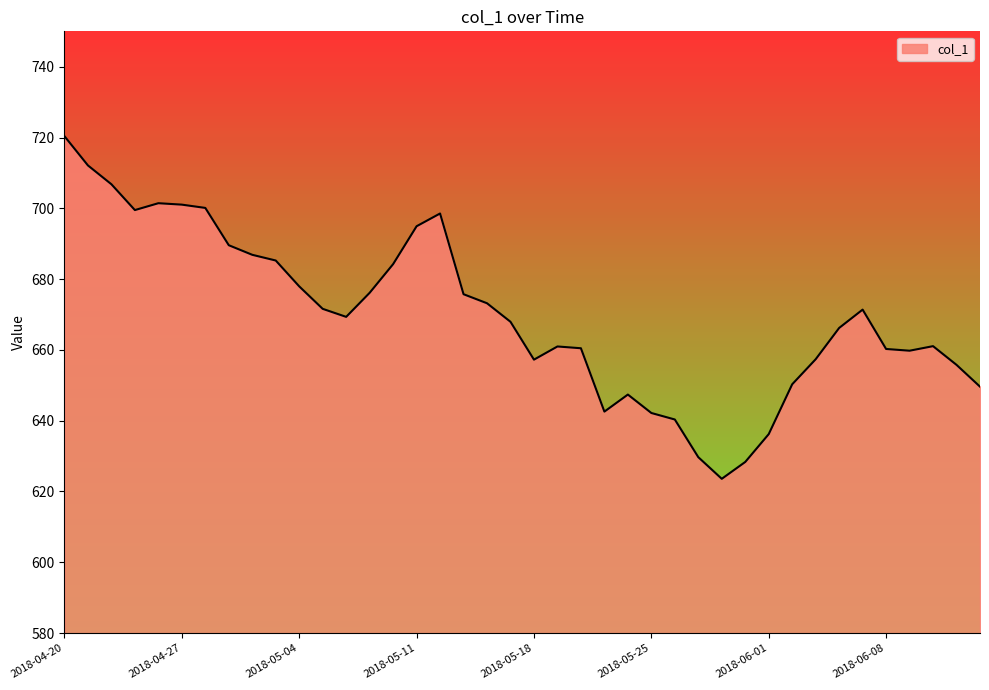

What is the difference between the maximum and minimum values?

96.8